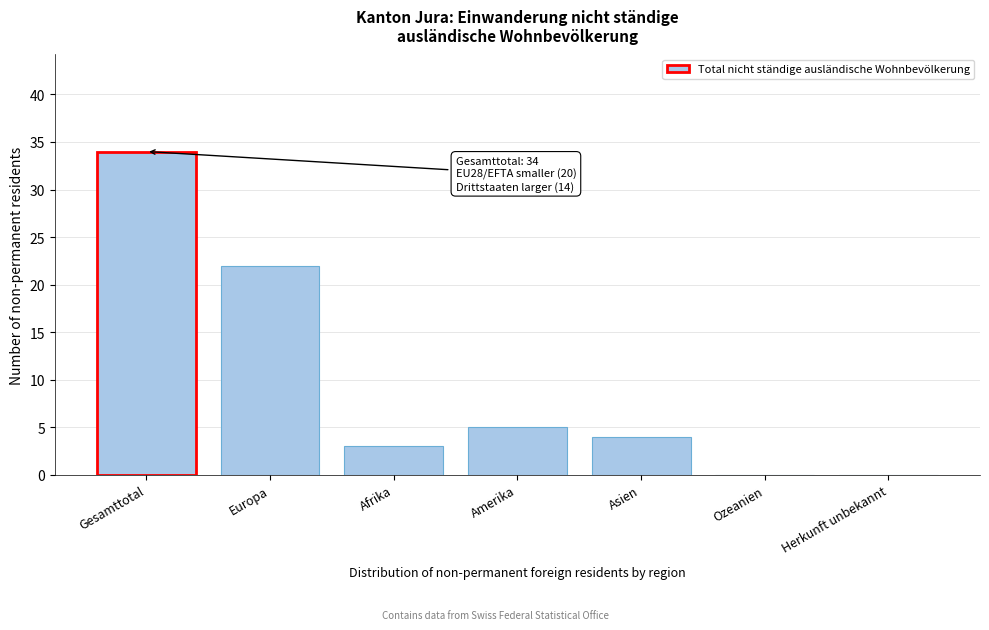

Reading right to left, what are all the values shown in this chart?

Herkunft unbekannt=0	Ozeanien=0	Asien=4	Amerika=5	Afrika=3	Europa=22	Gesamttotal=34